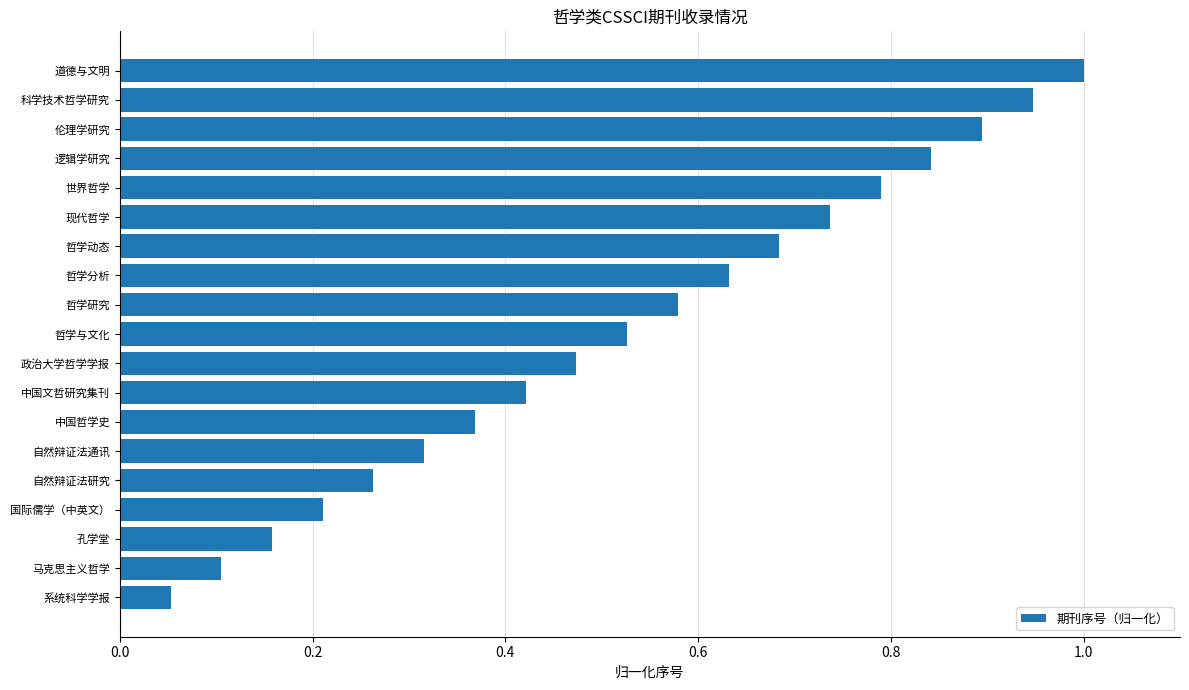

Does the chart contain any negative values?

No